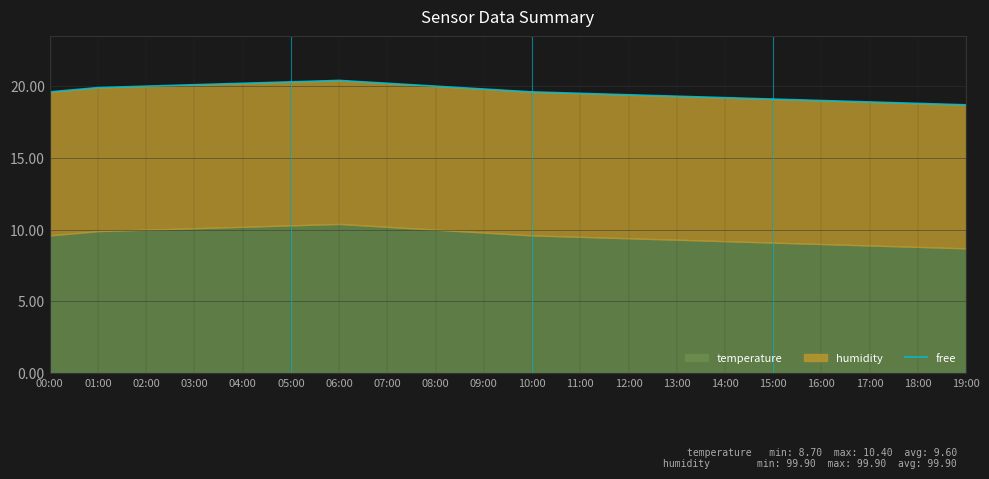

Read the value at 17:00.

18.9